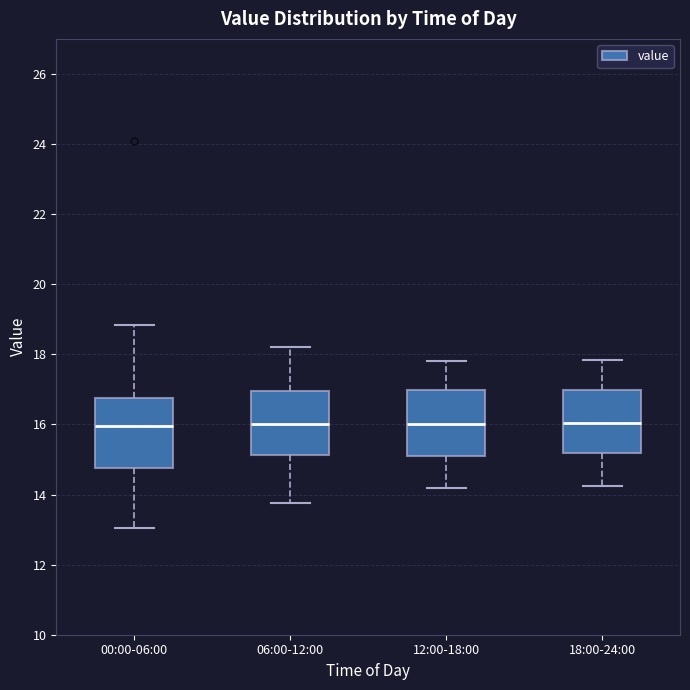

Reading left to right, transcribe this box plot: for each box, give where its median line is, the range the box spans, and where its two whiskers end, as read against the y-axis. The values are not printed on the chart, so give them approximately, as read against the axis.

00:00-06:00: median 16.0, box 14.8 to 16.8, whiskers 13.0 to 18.8
06:00-12:00: median 16.0, box 15.2 to 17.0, whiskers 13.8 to 18.2
12:00-18:00: median 16.0, box 15.2 to 17.0, whiskers 14.2 to 17.8
18:00-24:00: median 16.0, box 15.2 to 17.0, whiskers 14.2 to 17.8